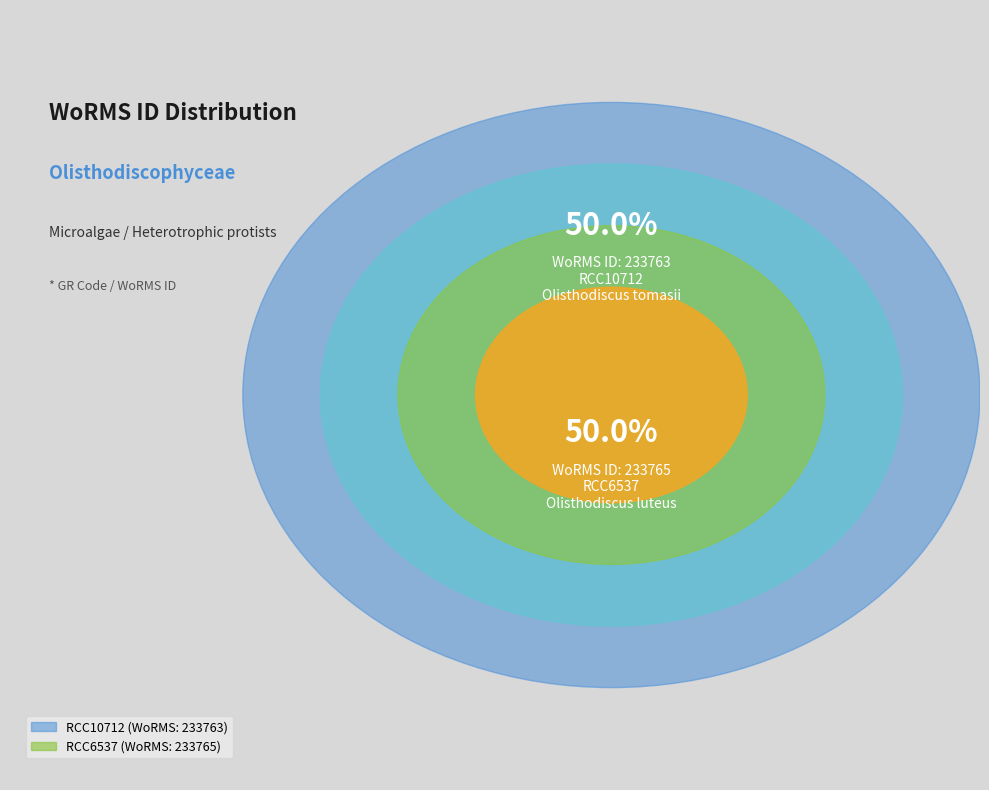

Is it true that RCC10712 is 37% of the pie?

False